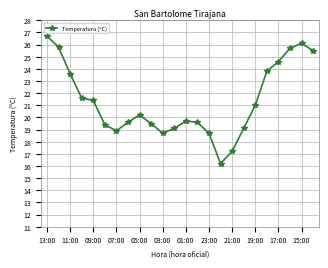

How many distinct data groups are displayed?

1